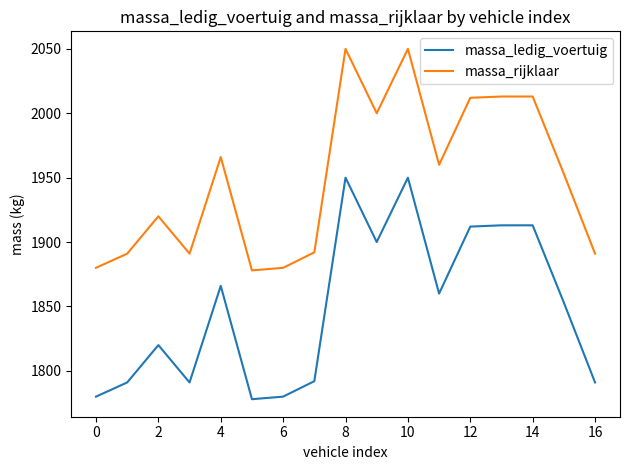

List the series in order of their overall mean, lowest first.

massa_ledig_voertuig, massa_rijklaar